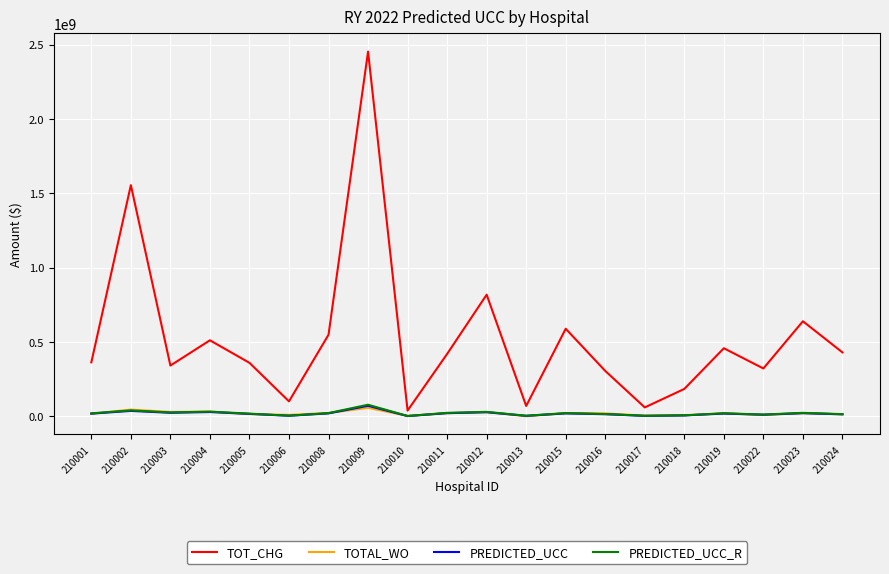

At how many categories does at least one series exceed 1784163596?

1